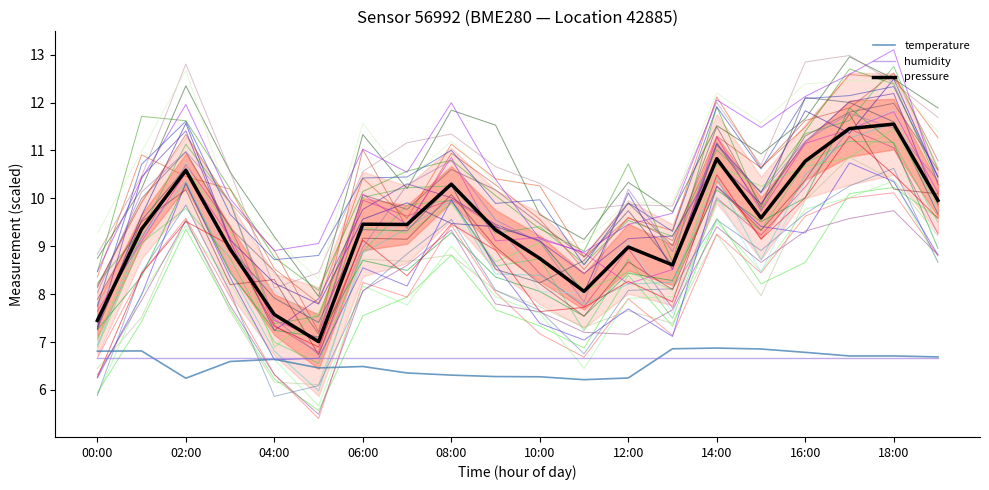

List the series in order of their peak value, highest first.

pressure, temperature, humidity